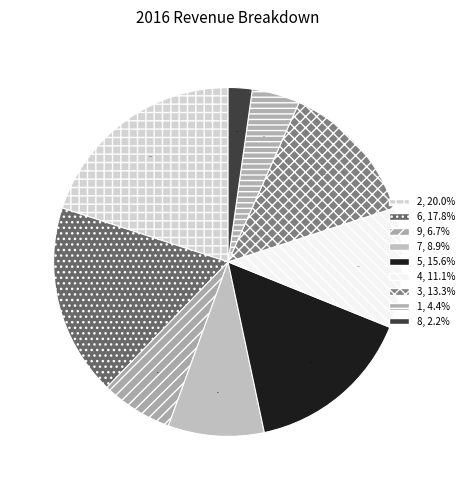

What is the change in value from 7 to 4?

+1